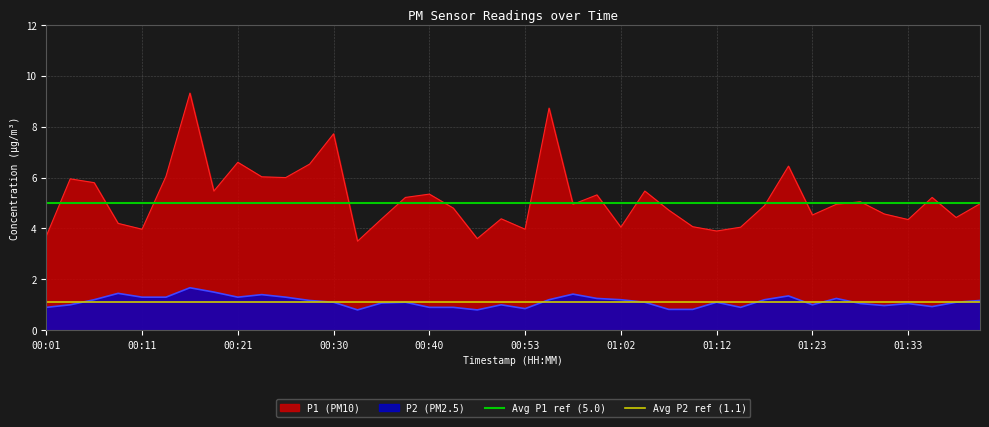

True or false: P1 (PM10) and P2 (PM2.5) cross at least once.

False